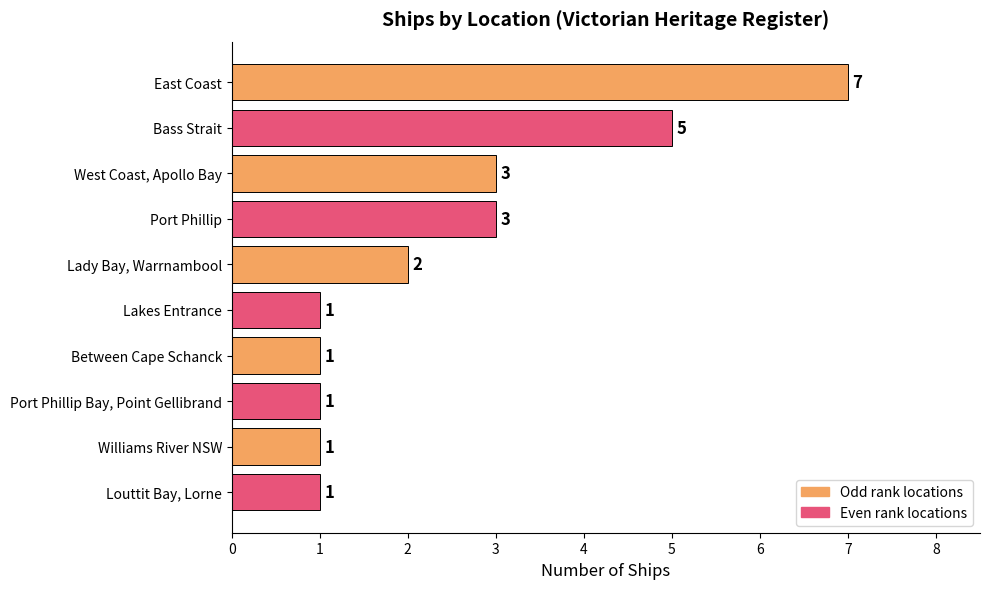

What is the change in value from East Coast to West Coast, Apollo Bay?

-4